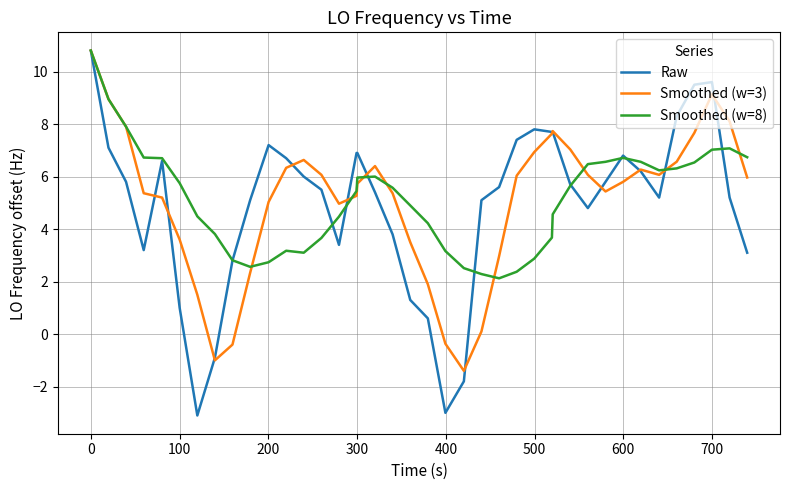

Which series has the largest range (max minus min)?

Raw